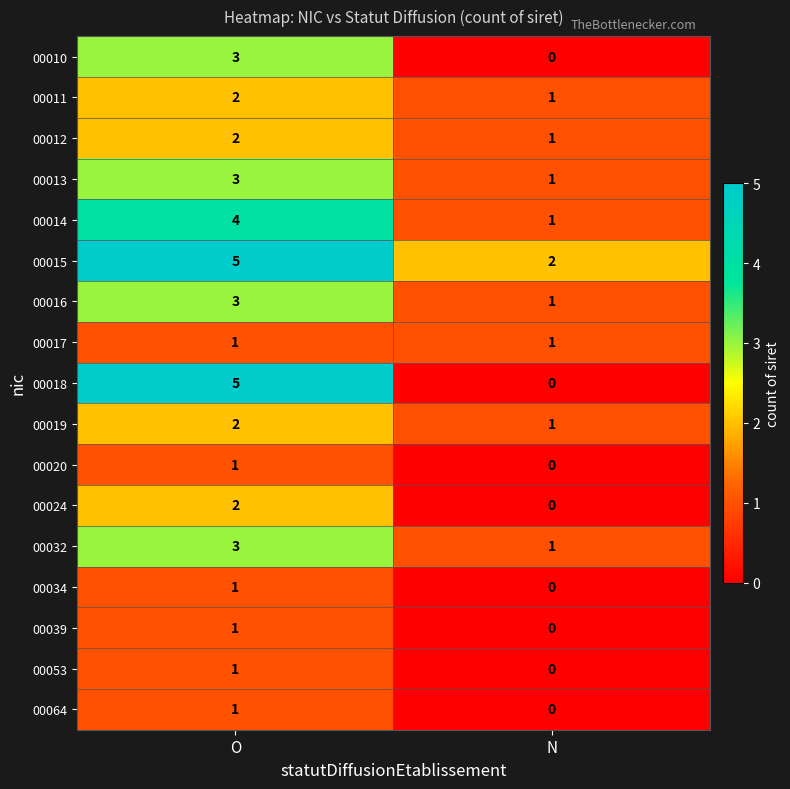

Rank the categories by 00020 value from lowest to highest.

N, O